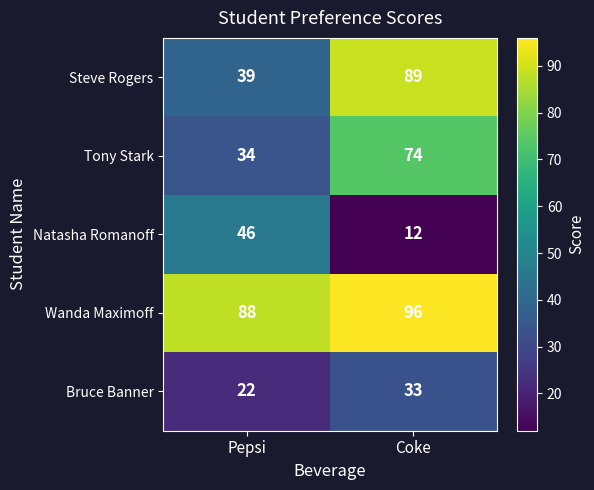

Between Pepsi and Coke, which series saw the biggest shift?

Steve Rogers